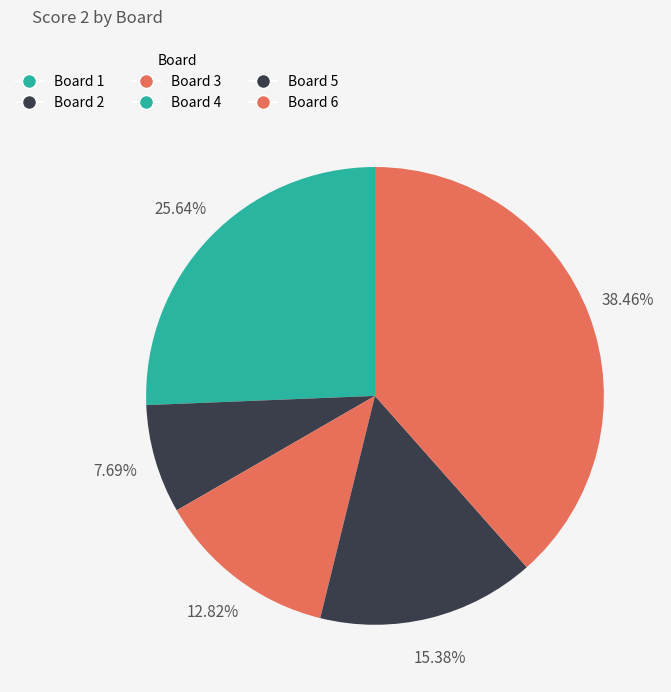

What is the largest slice in the pie chart?

Board 6